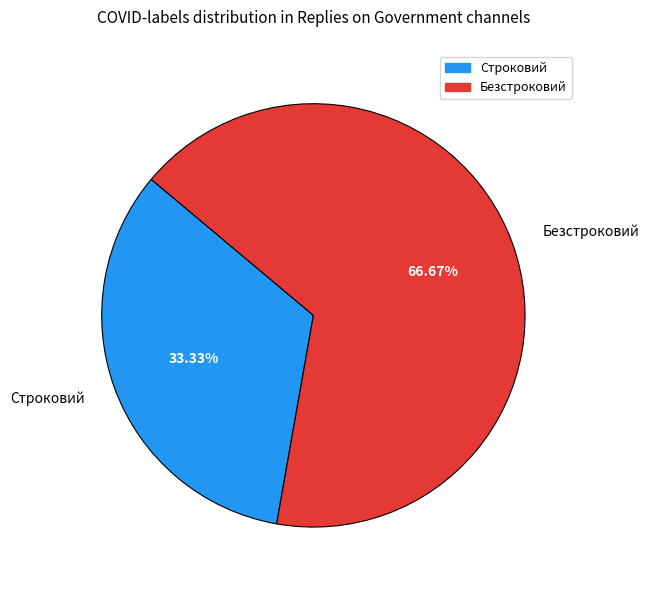

Approximately how many times larger is the value at Безстроковий compared to Строковий?

2.0